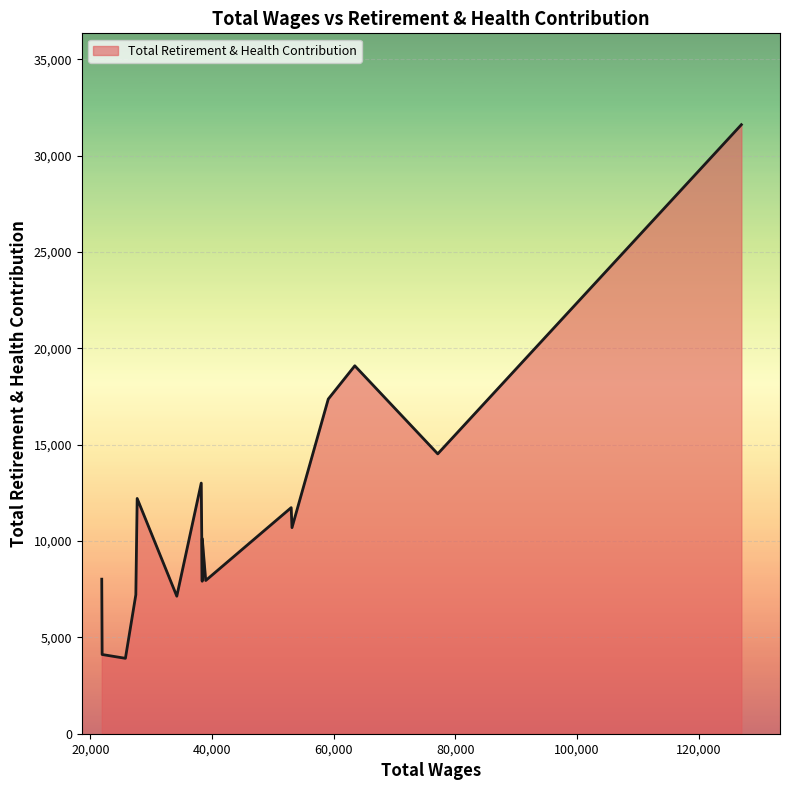

What is the minimum value shown in the chart?

3913